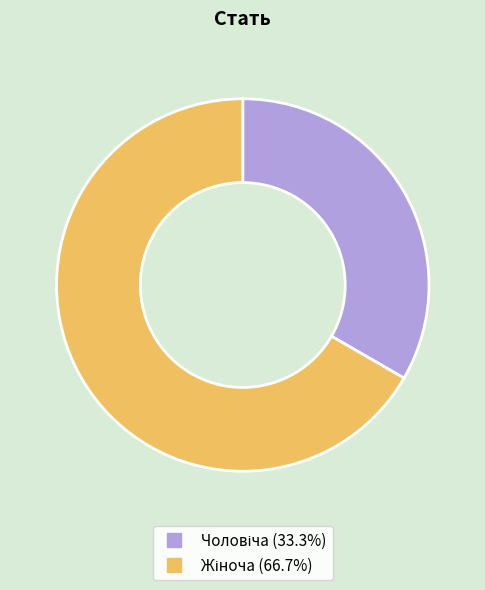

Is it true that Жіноча is 67% of the pie?

True